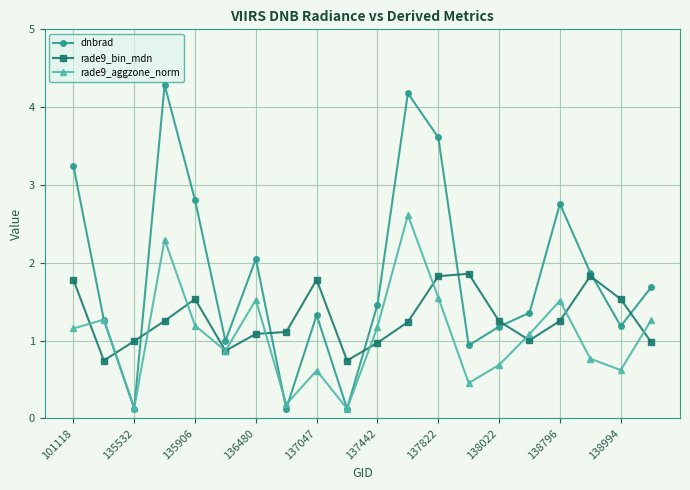

How many lines are shown in the chart?

3